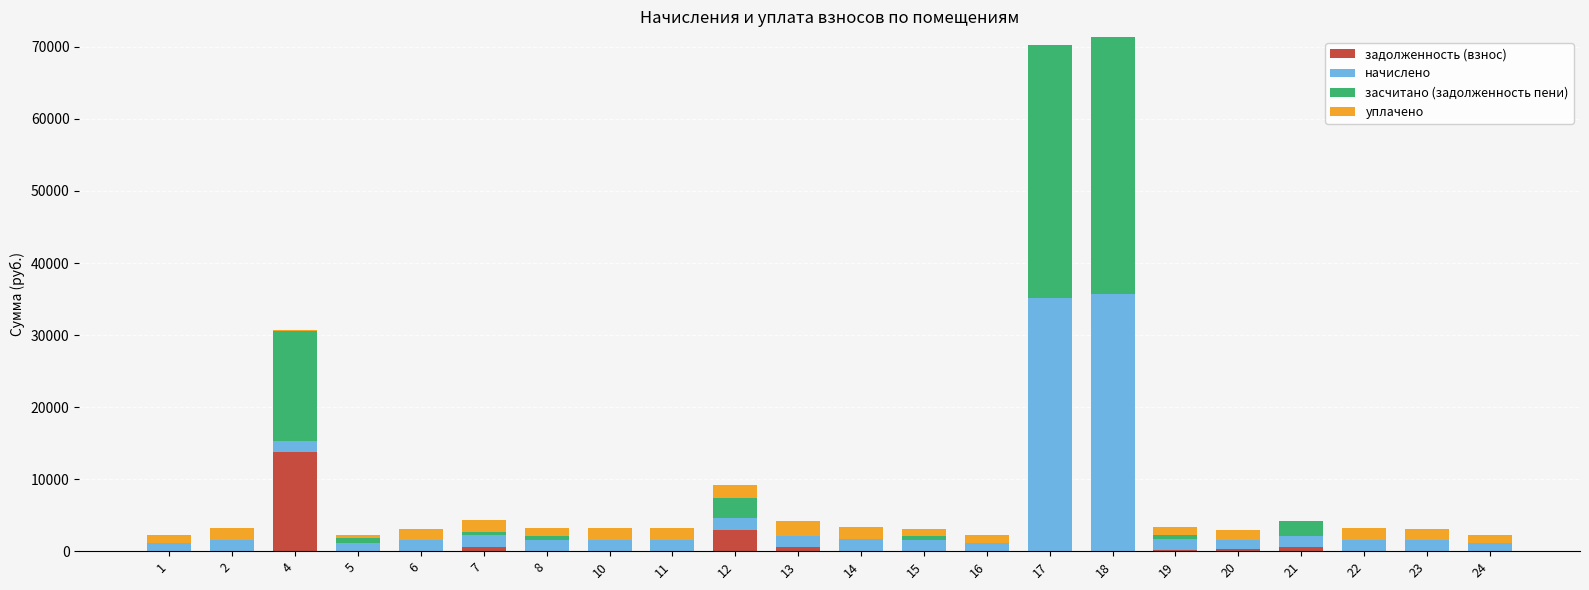

What is the sum of all задолженность (взнос) values?

18830.6